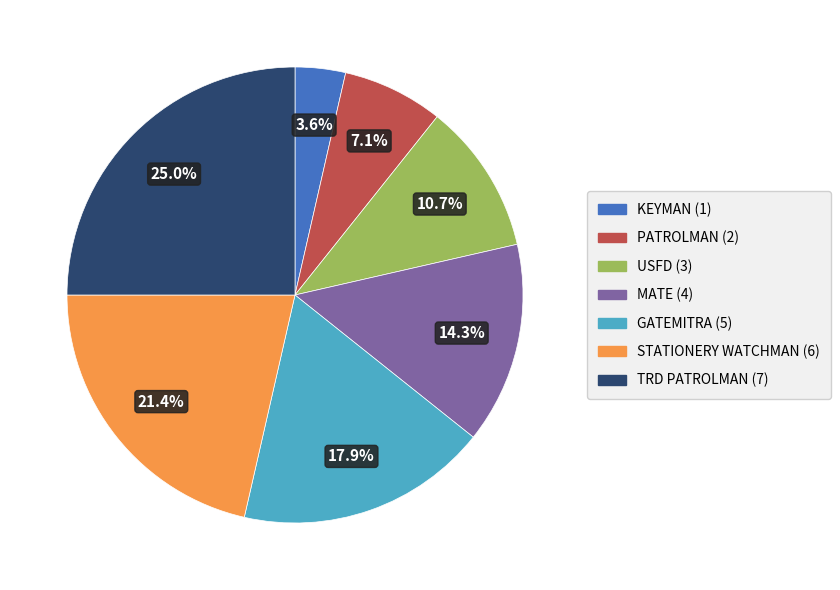

Is the sum of MATE and USFD greater than half?

No